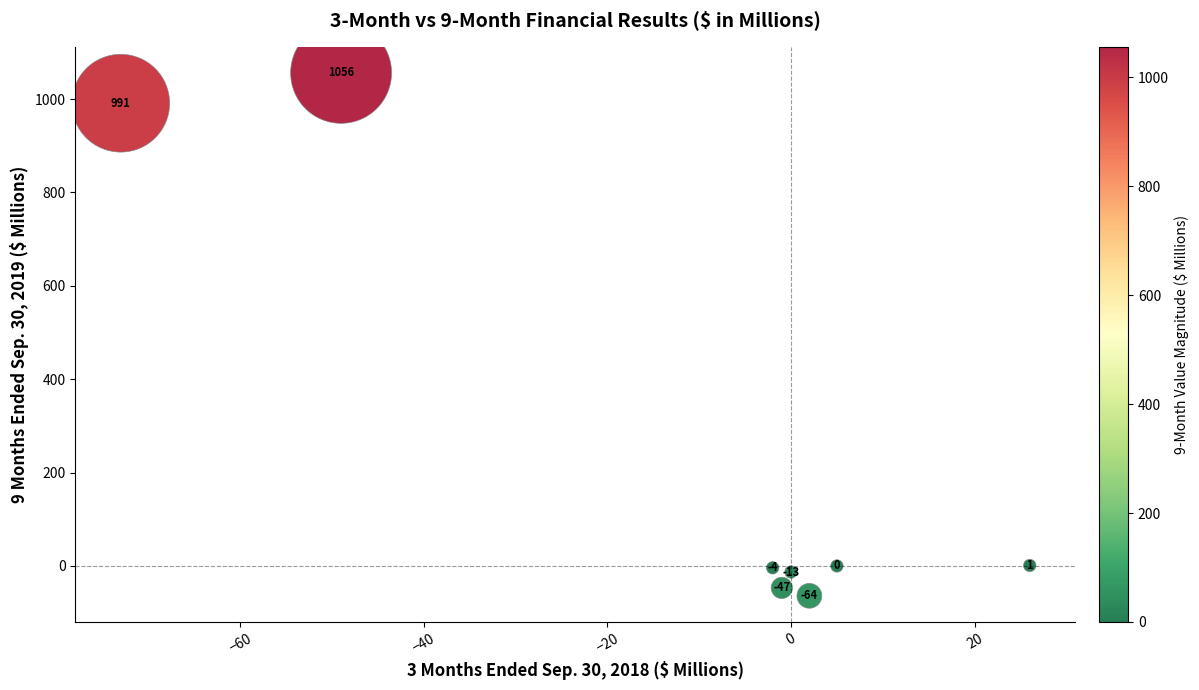

What is the average Y value?

240